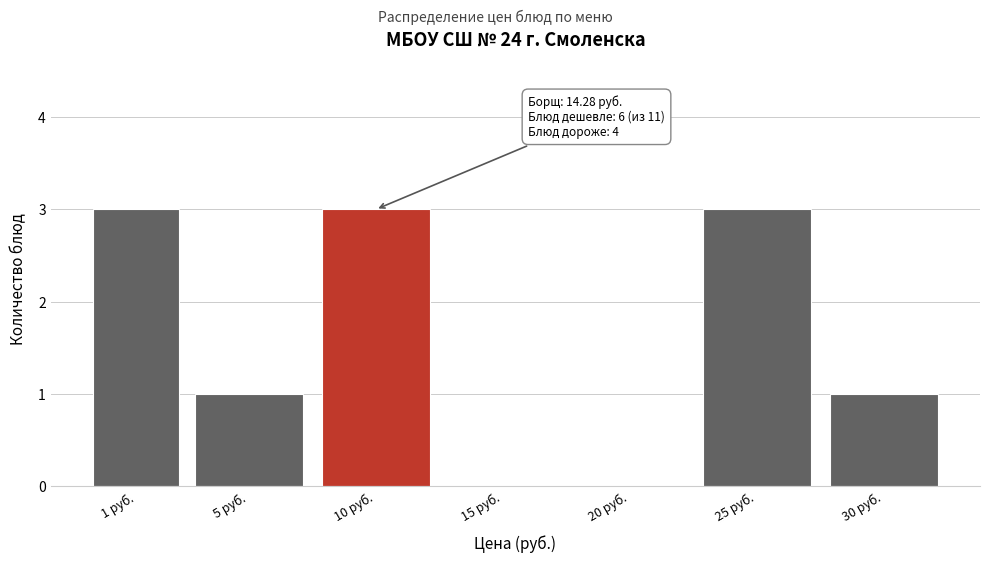

Reading right to left, list all the values displayed in this chart.

30 руб.=1	25 руб.=3	20 руб.=0	15 руб.=0	10 руб.=3	5 руб.=1	1 руб.=3